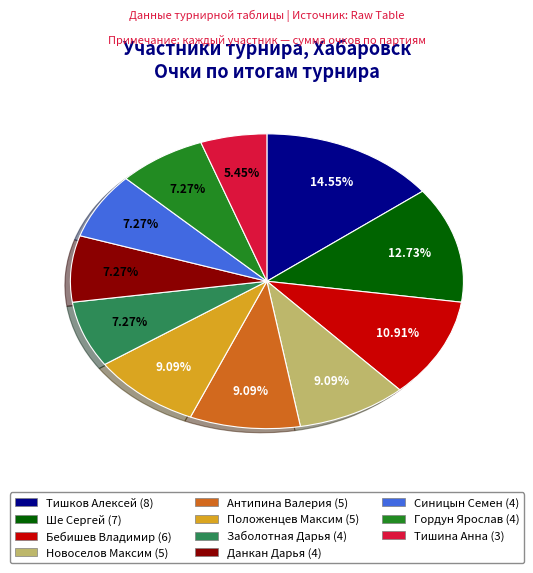

Does Тишина Анна represent more than half of the total?

No